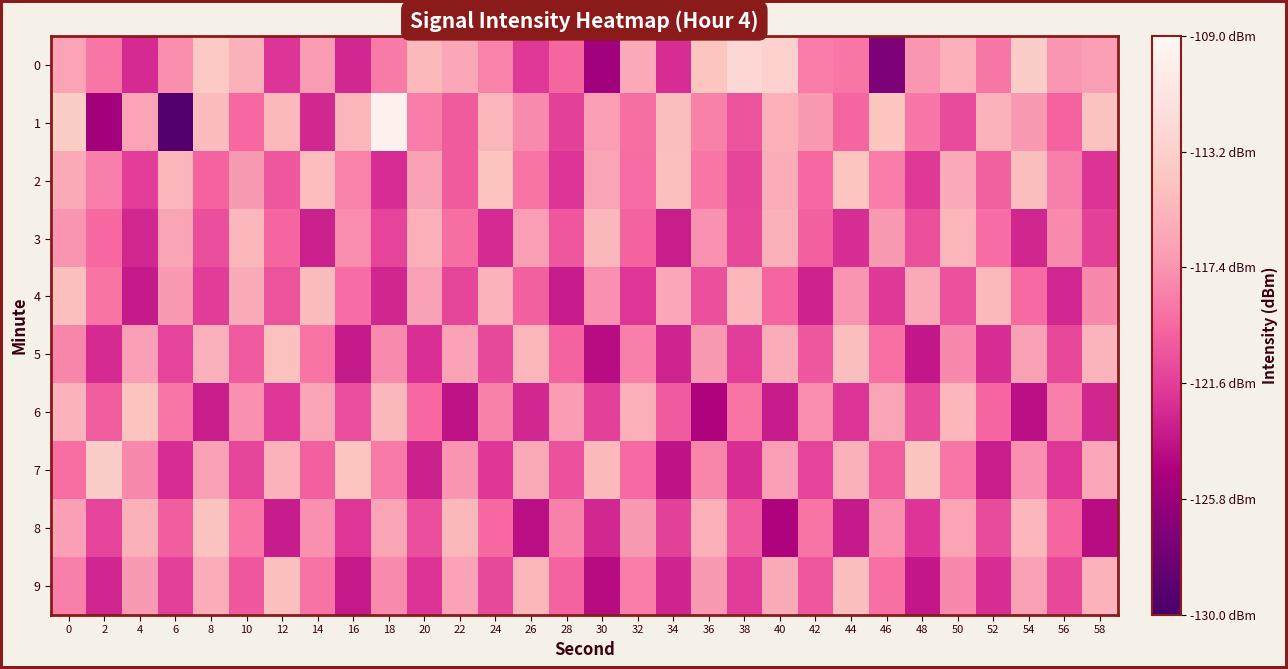

Rank the series at 26 from highest to lowest value.

5, 9, 7, 3, 1, 2, 4, 0, 6, 8